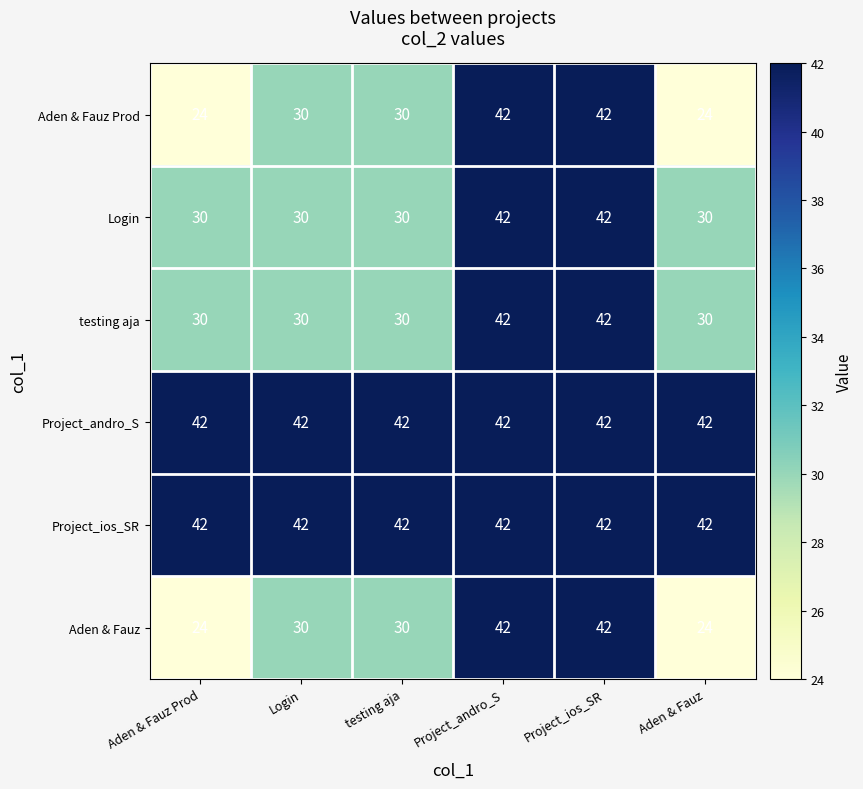

What is the difference between the highest and lowest values at Login?

12